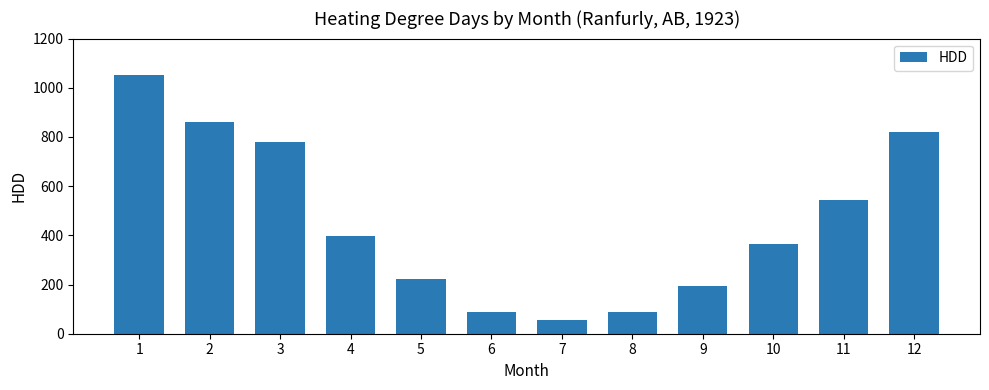

What is the smallest value displayed?

55.9